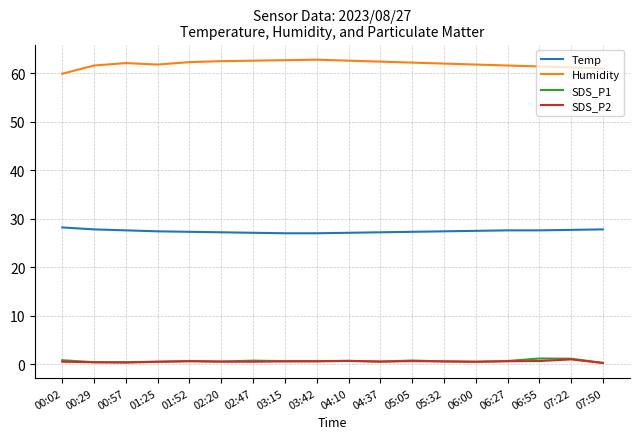

What is the difference between the SDS_P2 values at 07:50 and 03:15?

0.3